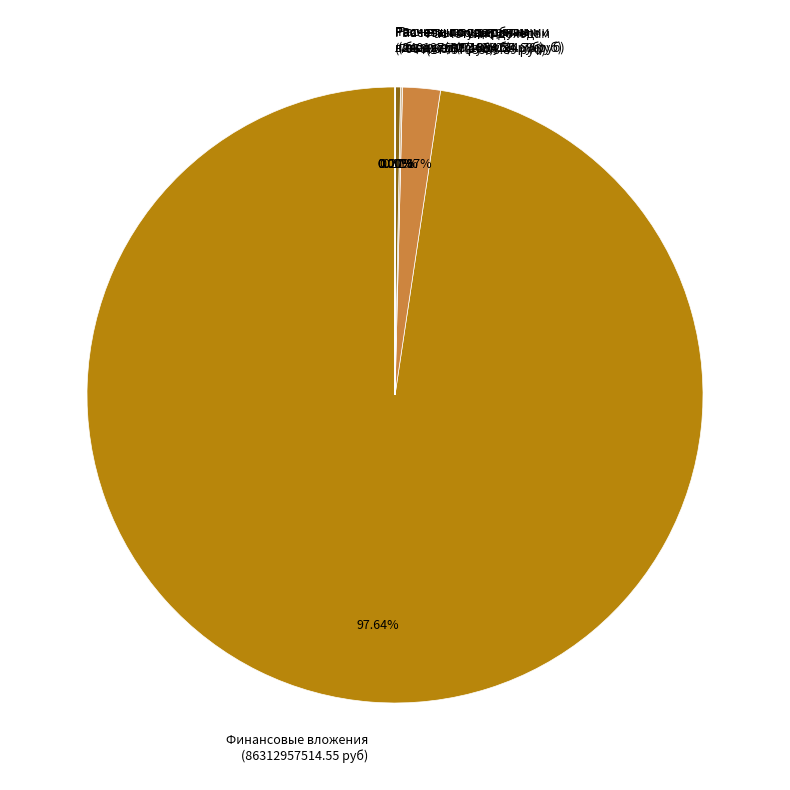

Is there a majority slice in this chart?

Yes